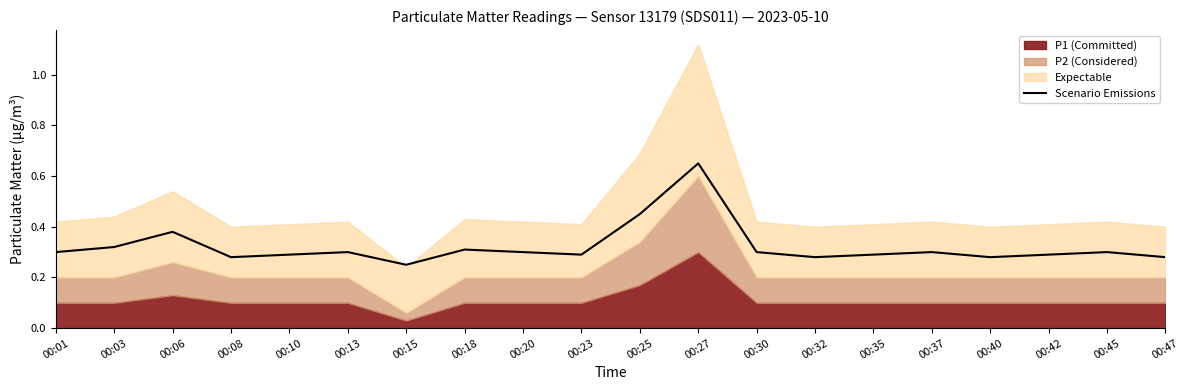

Reading left to right, what are all the values shown in this chart?

00:01=0.3	00:03=0.3	00:06=0.4	00:08=0.3	00:10=0.3	00:13=0.3	00:15=0.2	00:18=0.3	00:20=0.3	00:23=0.3	00:25=0.5	00:27=0.7	00:30=0.3	00:32=0.3	00:35=0.3	00:37=0.3	00:40=0.3	00:42=0.3	00:45=0.3	00:47=0.3